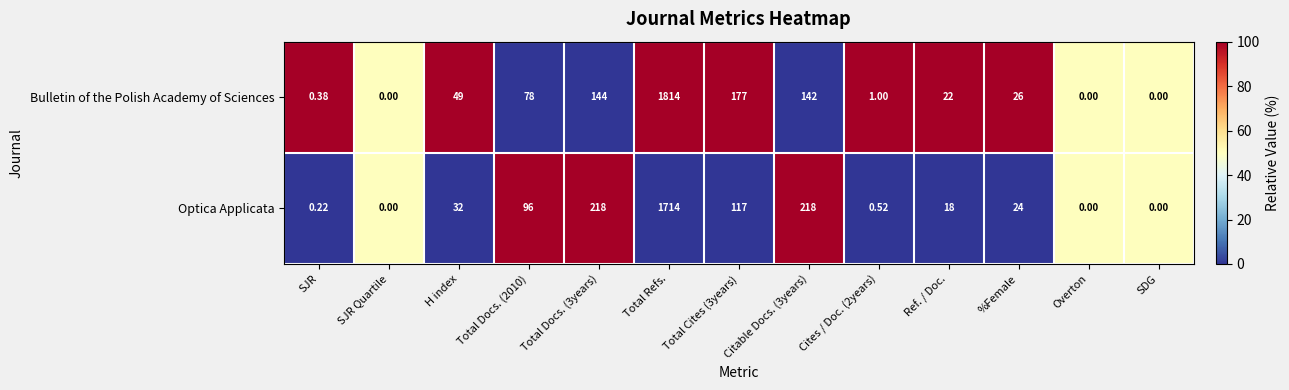

At which label does Optica Applicata first exceed 24?

H index